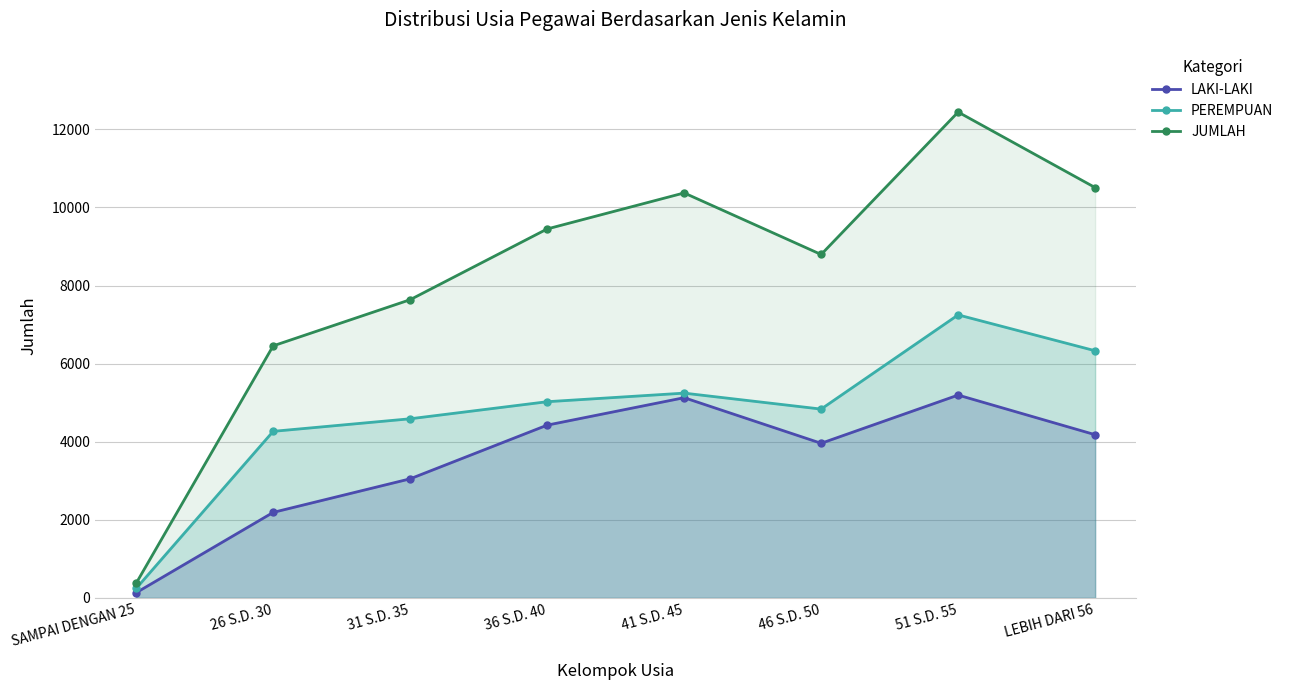

At how many categories does at least one series exceed 6064?

7